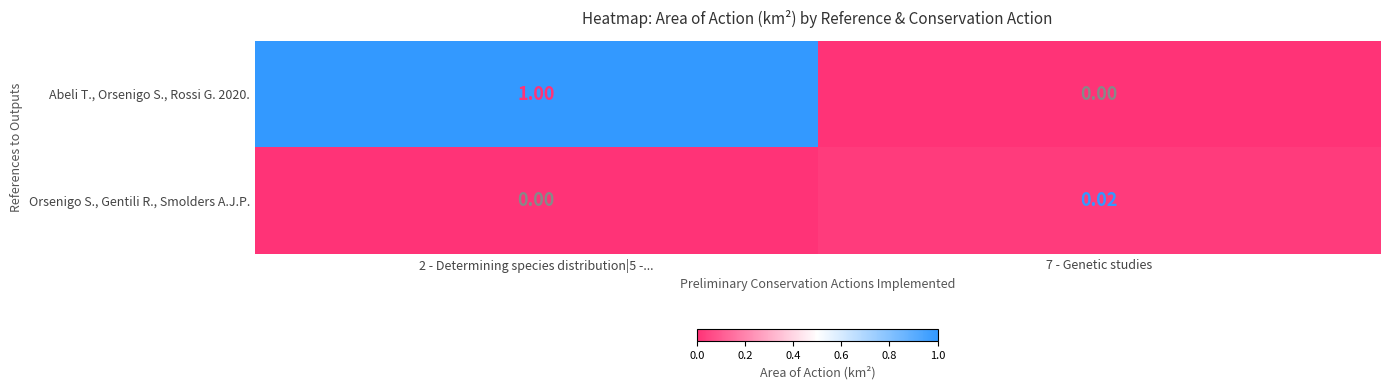

What is the spread (max minus min) of values at 2 - Determining species distribution|5 -...?

1.0